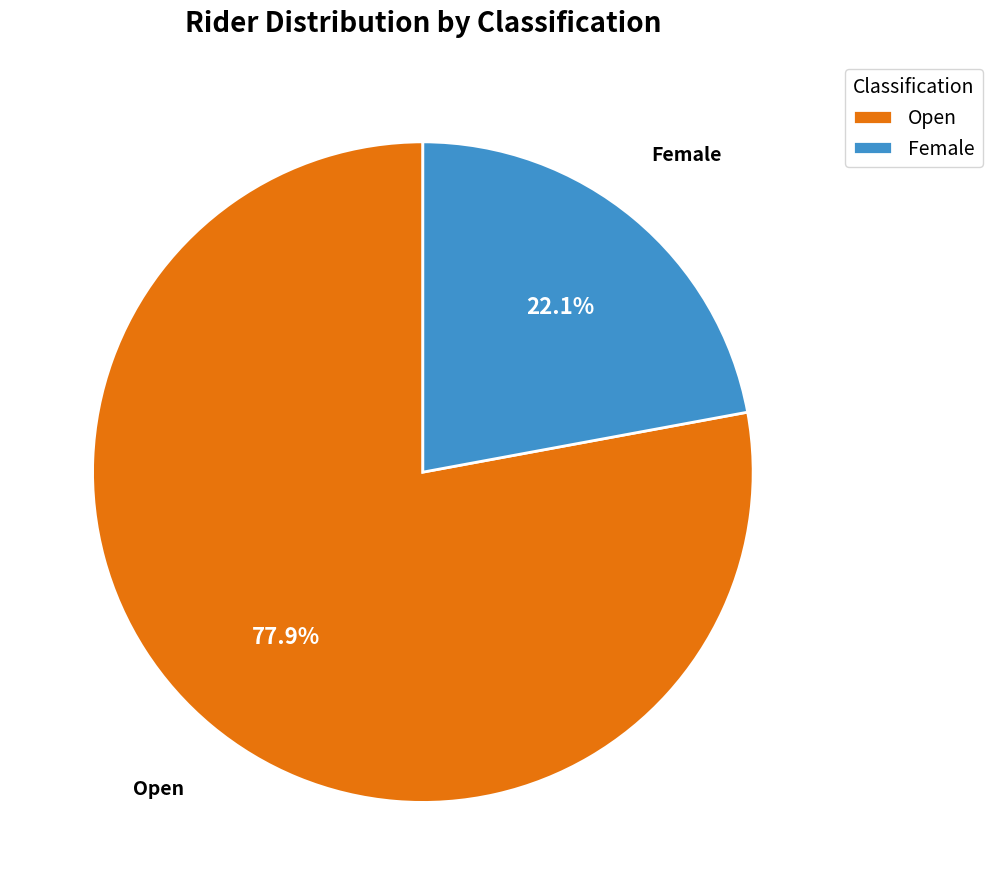

What is the total percentage of Open and Female?

100.0%